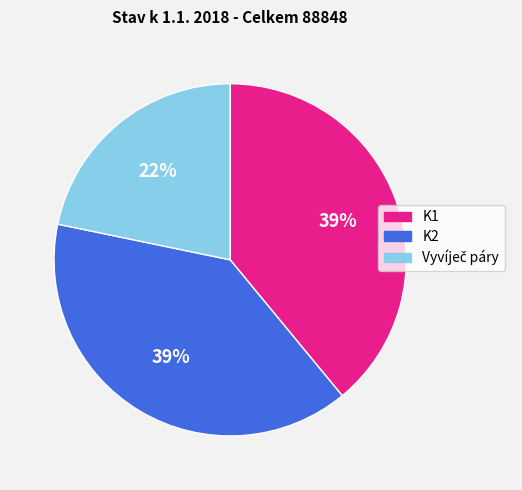

True or false: K1 accounts for 46% of the total.

False